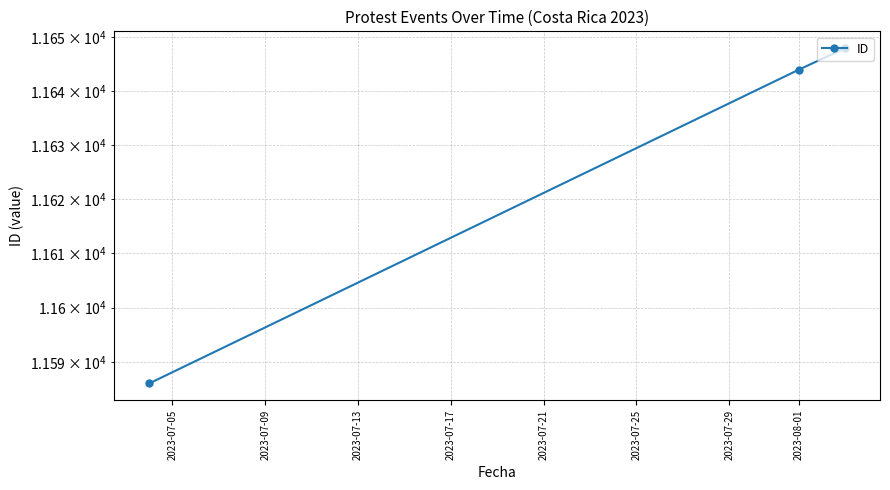

How many lines are shown in the chart?

1